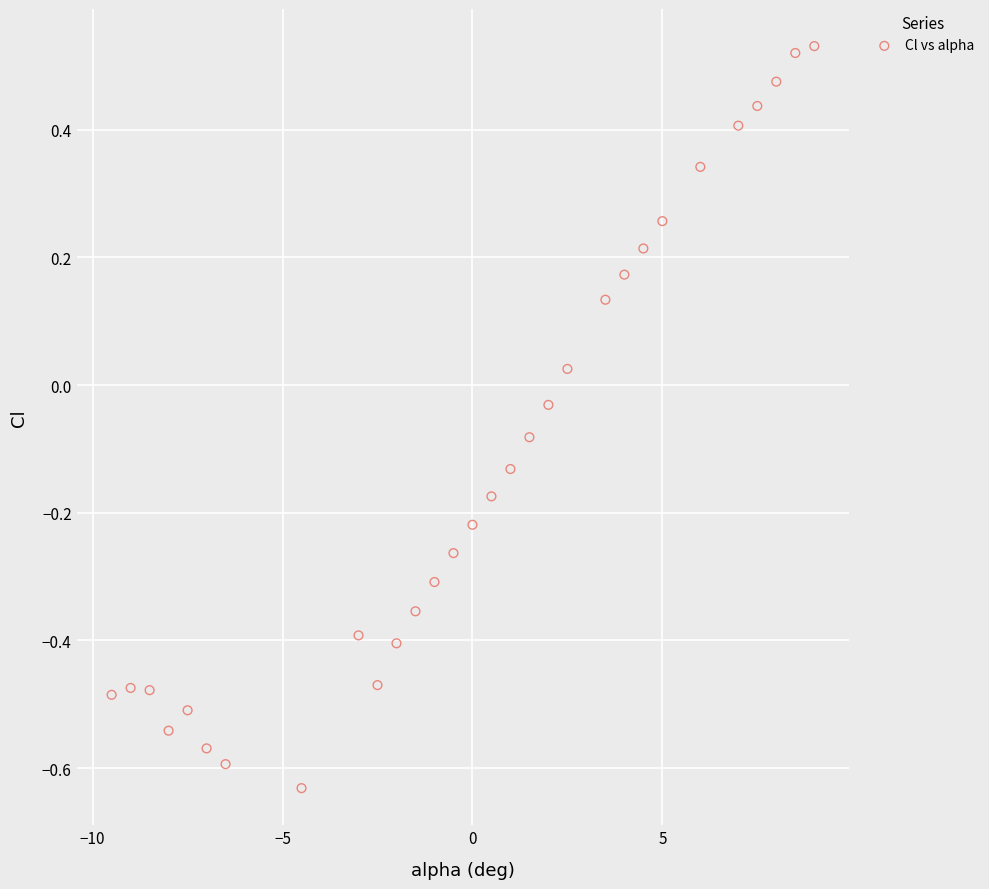

What is the range of Y values (max minus min)?

1.2